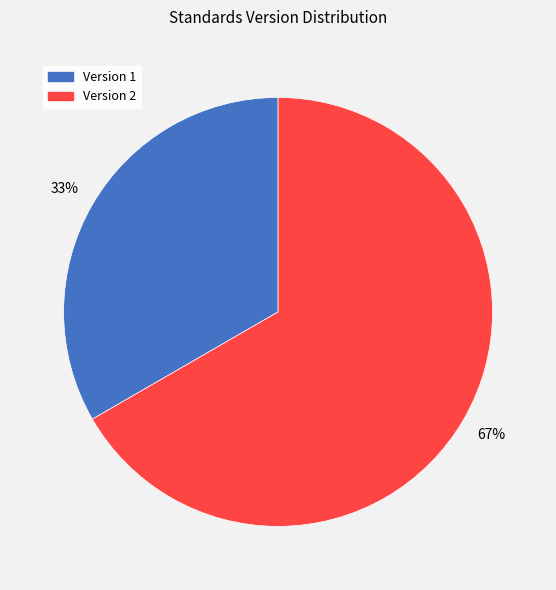

To the nearest percent, what is the average slice percentage?

50%